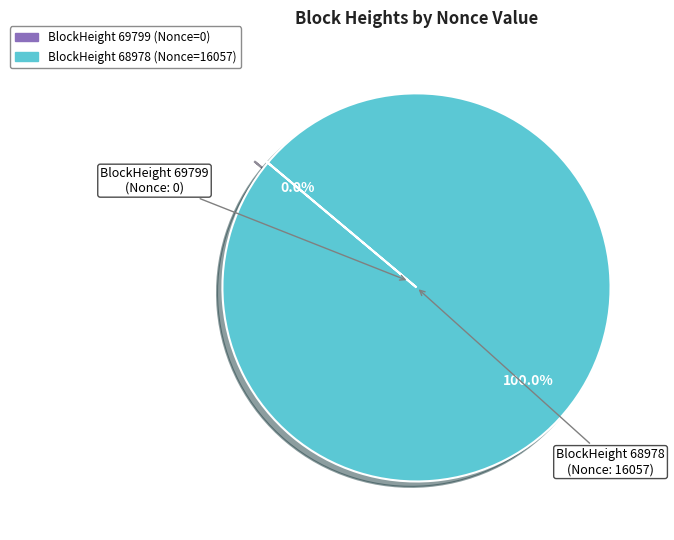

Is there a majority slice in this chart?

Yes